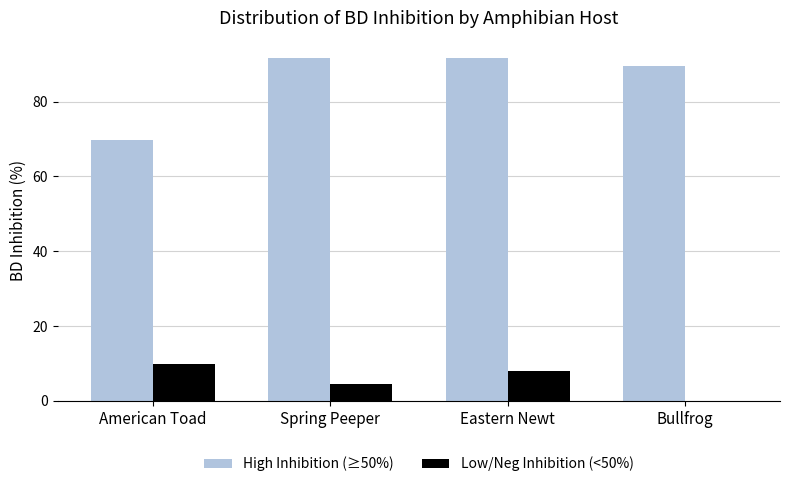

What is the average value of the Low/Neg Inhibition (<50%) series?

5.6